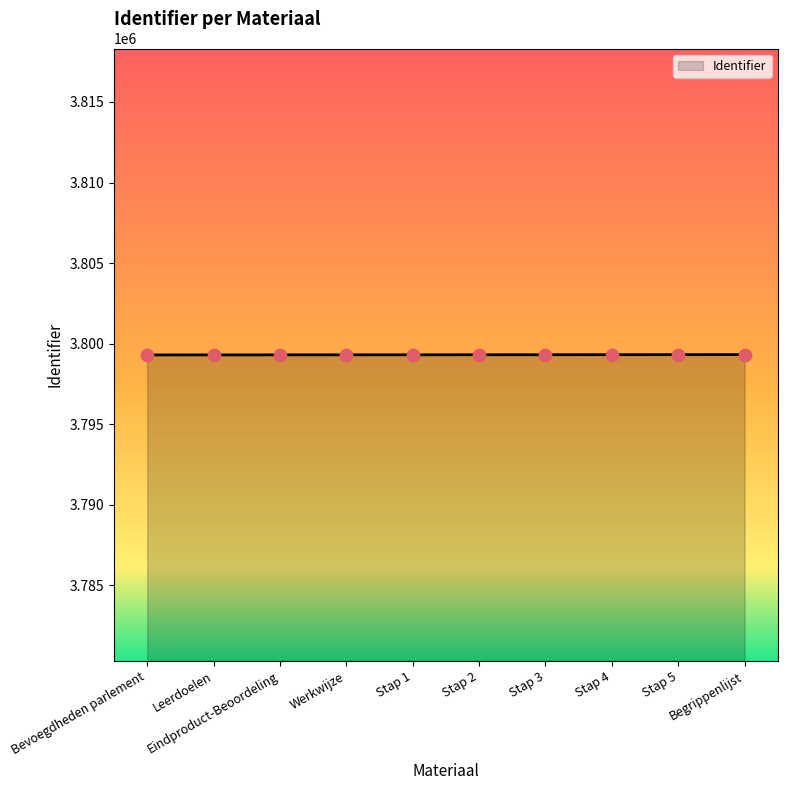

Between Bevoegdheden parlement and Stap 3, which is larger?

Stap 3